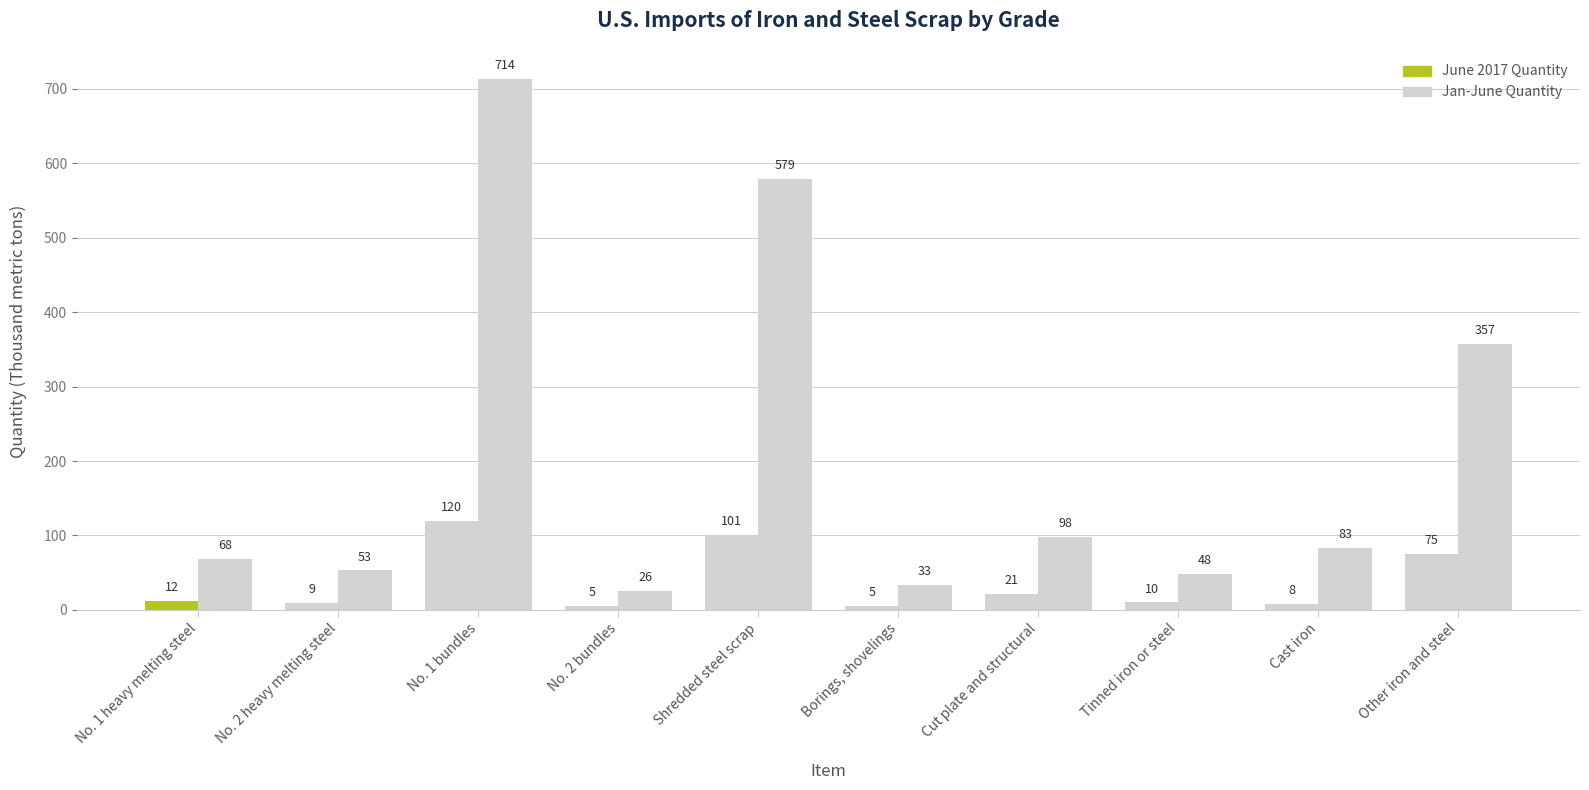

Reading left to right, what are all the values shown in this chart?

June 2017 Quantity: 12	9	120	5	101	5	21	10	8	75
Jan-June Quantity: 68	53	714	26	579	33	98	48	83	357